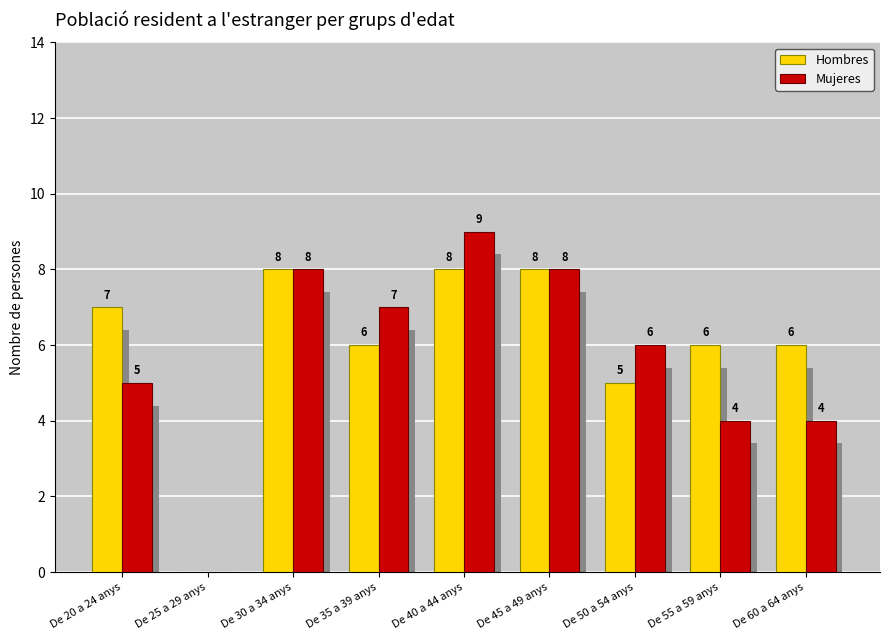

Is the value of Hombres at De 60 a 64 anys greater than the value of Mujeres at De 25 a 29 anys?

Yes